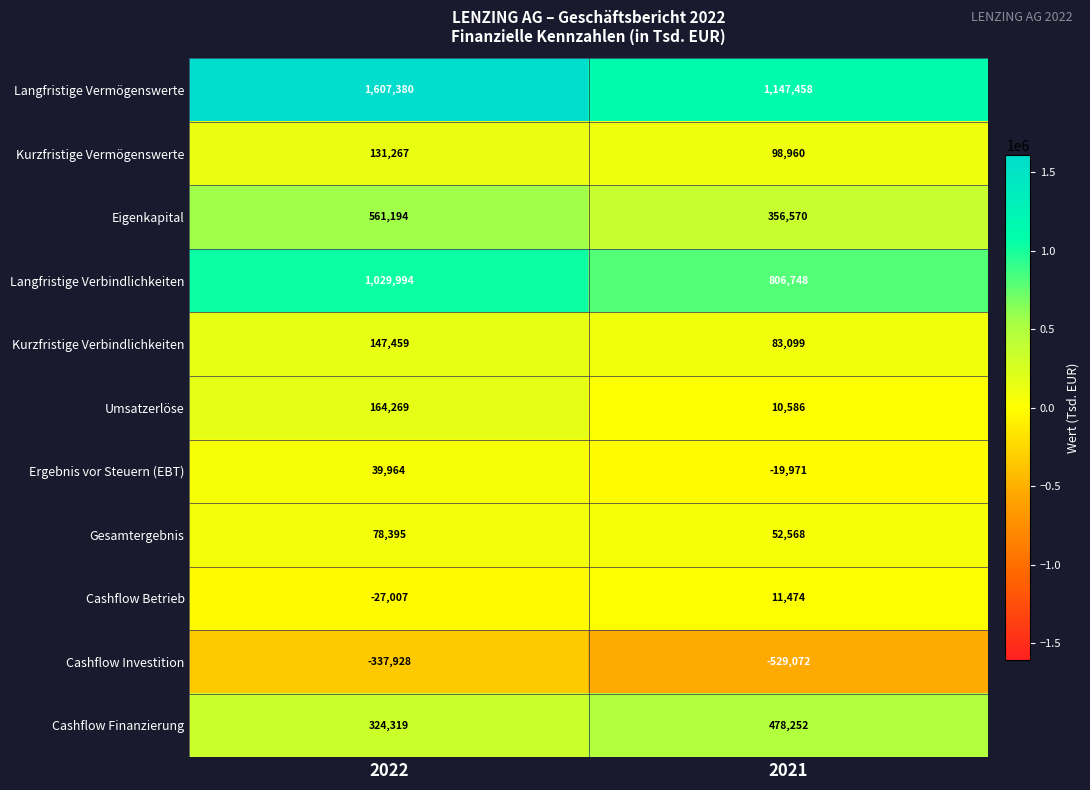

How many series are shown in this chart?

11